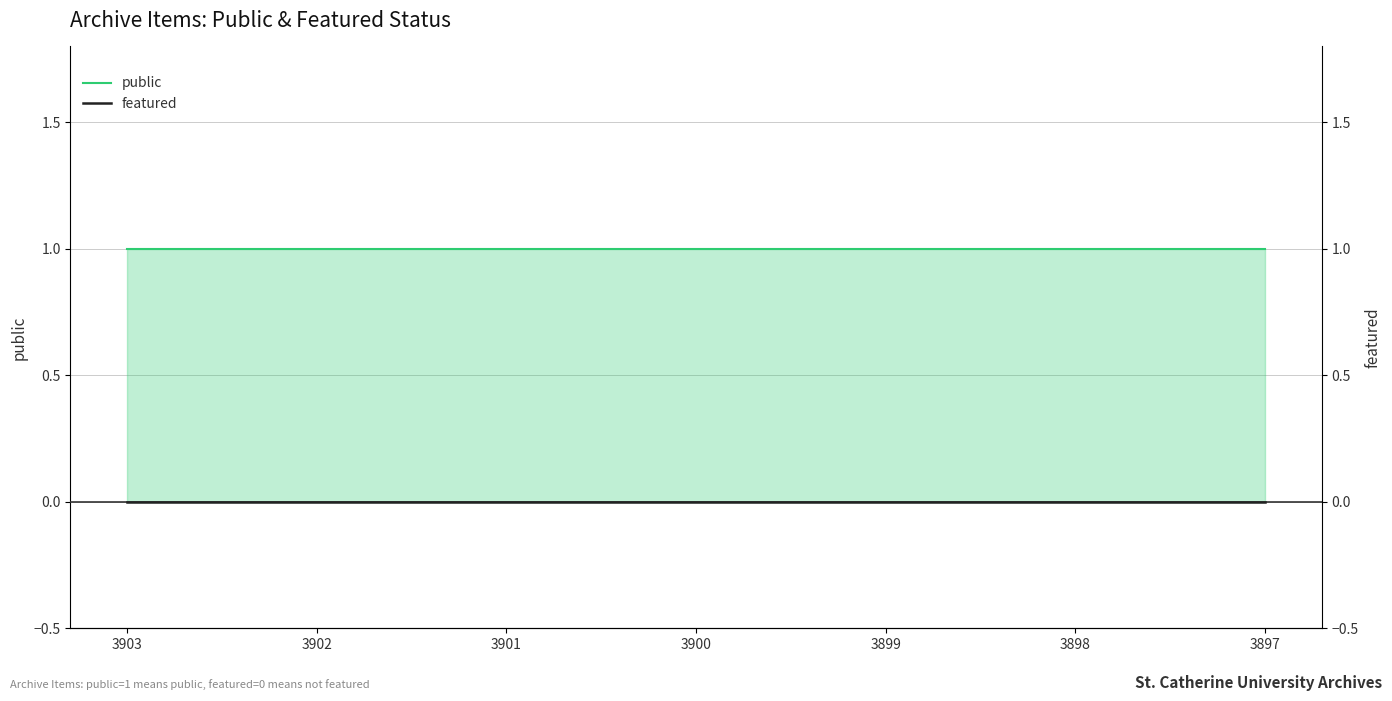

True or false: featured and public intersect in this chart.

False